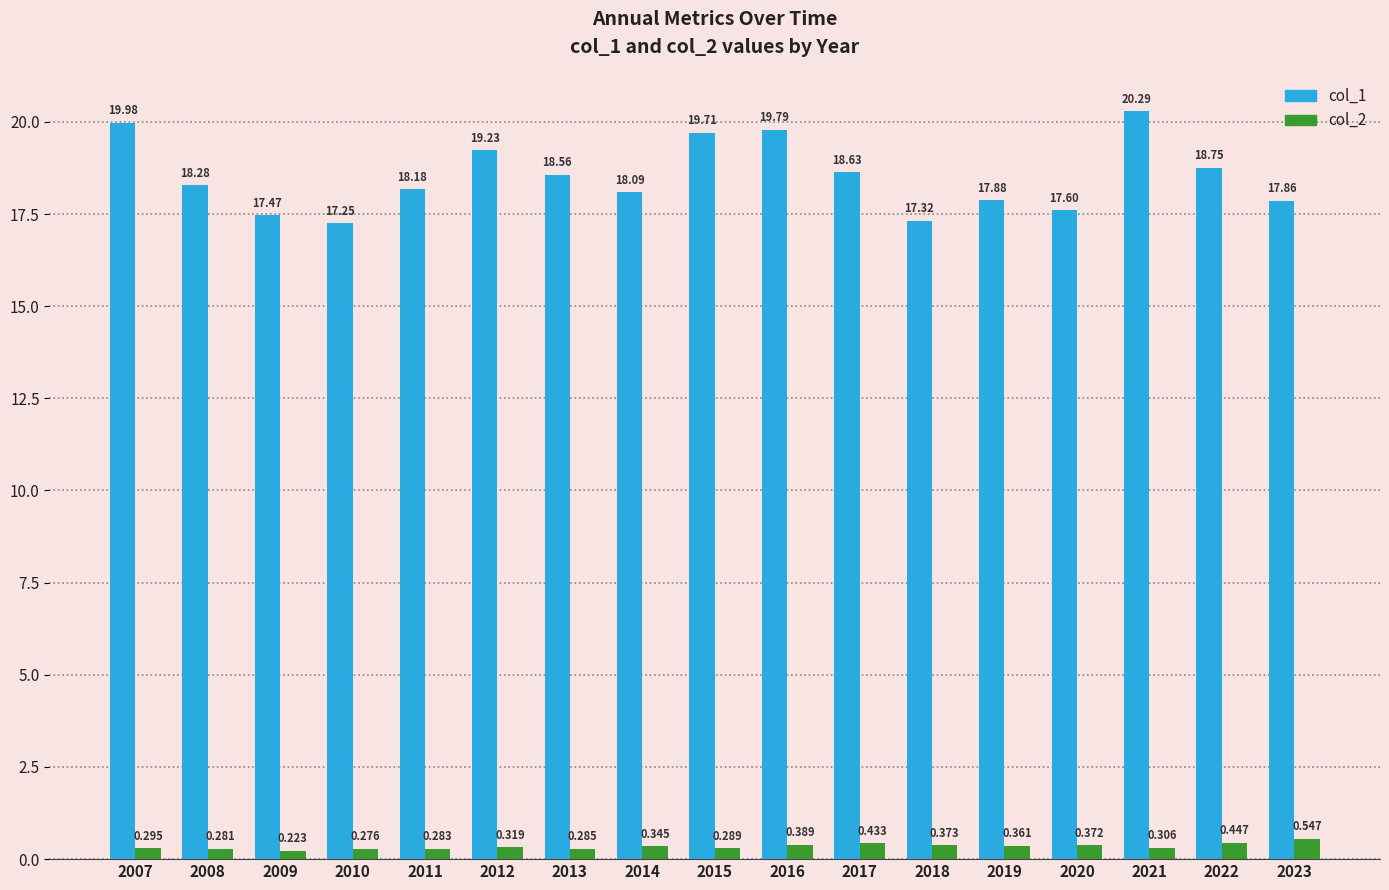

Between 2009 and 2014, which series saw the biggest shift?

col_1